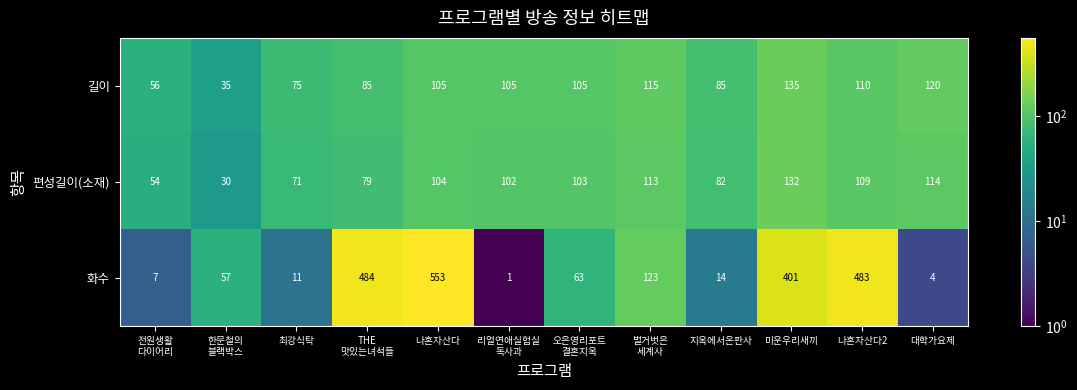

The value of 길이 at 대학가요제 is 120. True or false?

True